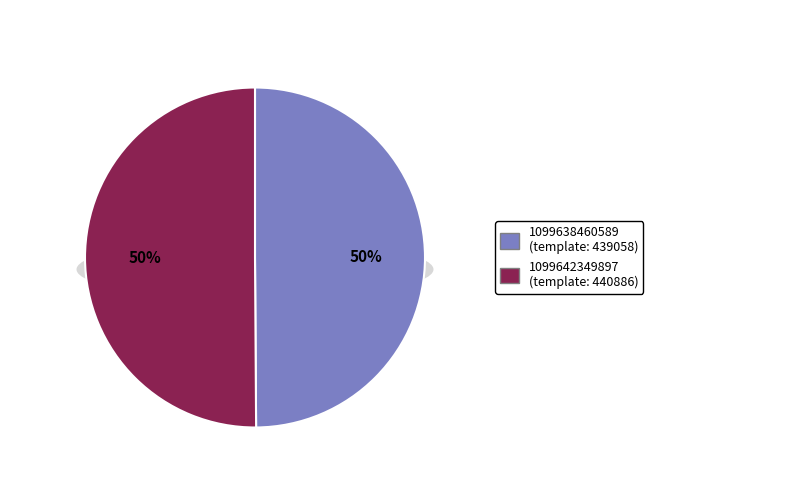

To the nearest percent, what is the average slice percentage?

50%